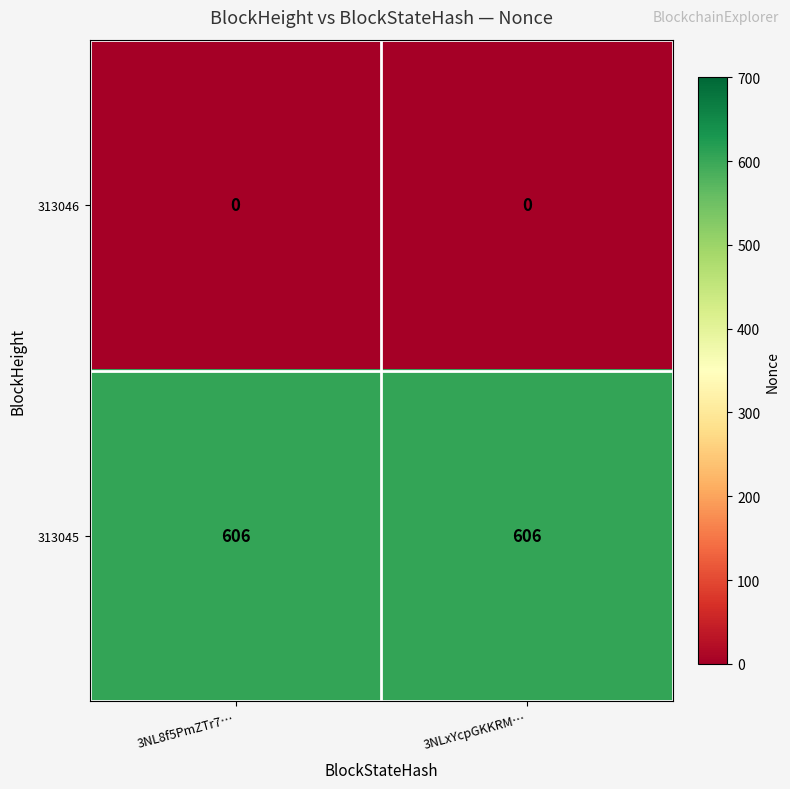

Rank the series by their average value, from lowest to highest.

313046, 313045